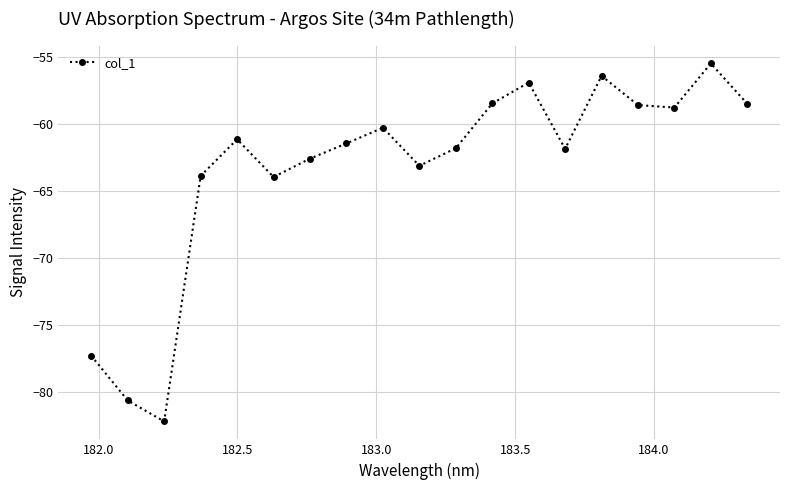

How many points are lower than both their immediate neighbors (excluding endpoints)?

5